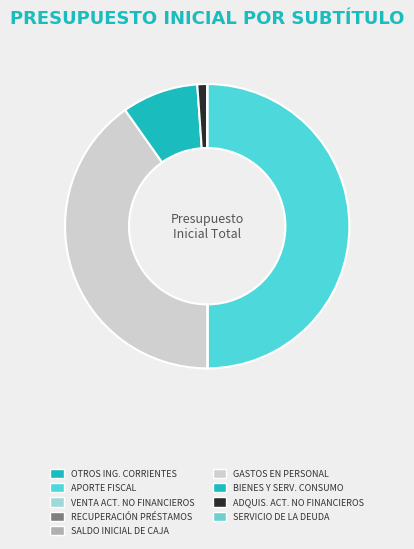

How many segments does this pie chart have?

9